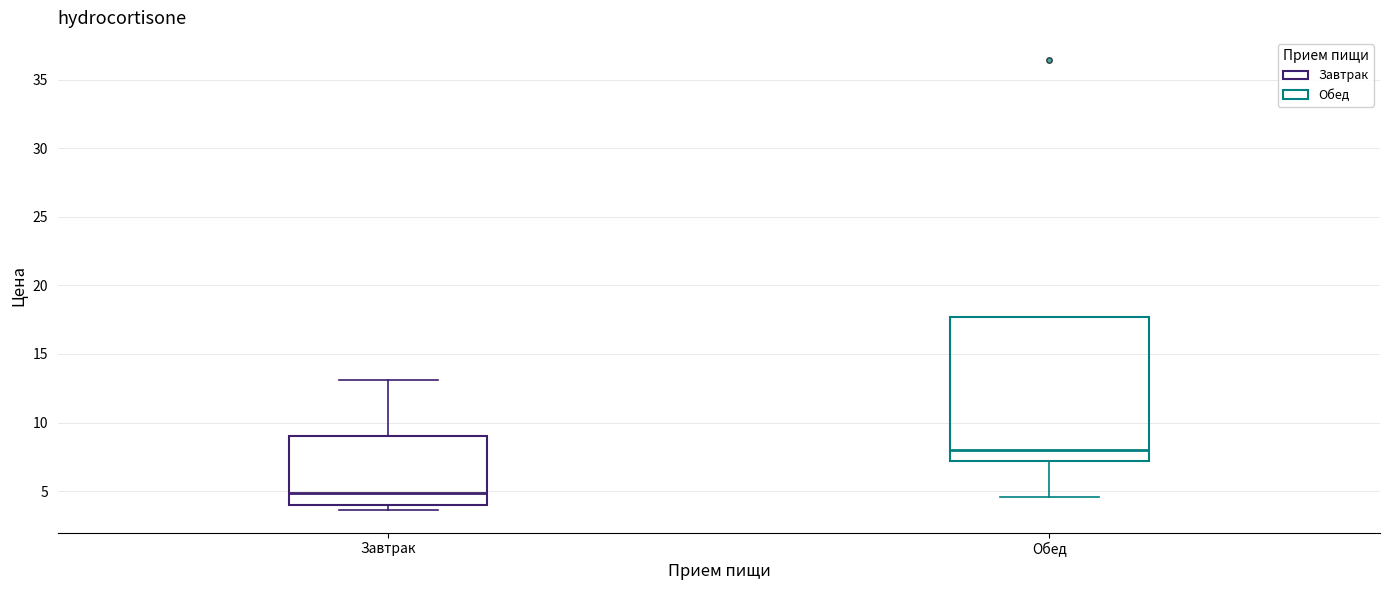

Reading left to right, transcribe this box plot: for each box, give where its median line is, the range the box spans, and where its two whiskers end, as read against the y-axis. The values are not printed on the chart, so give them approximately, as read against the axis.

Завтрак: median 5.0, box 4.0 to 9.0, whiskers 3.5 to 13.0
Обед: median 8.0, box 7.0 to 17.5, whiskers 4.5 to 17.5